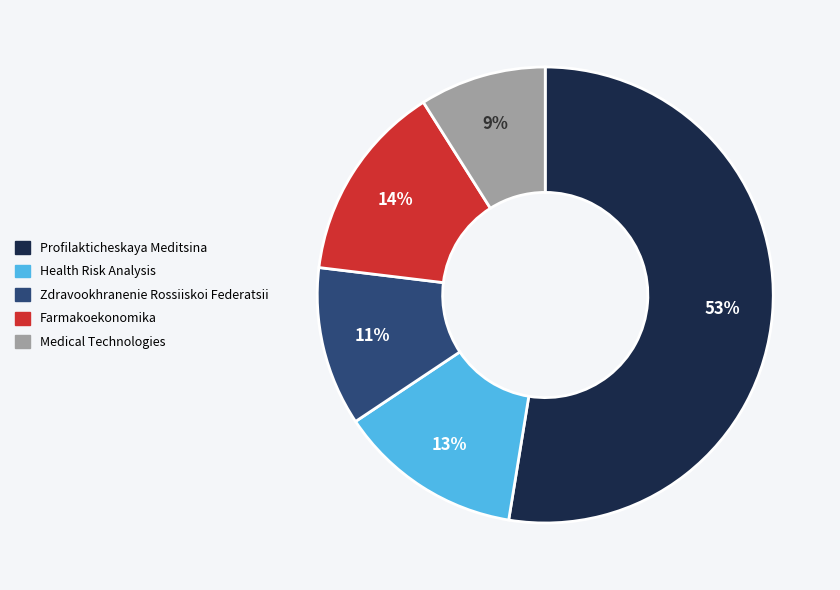

Which category has the smallest portion of the pie?

Medical Technologies